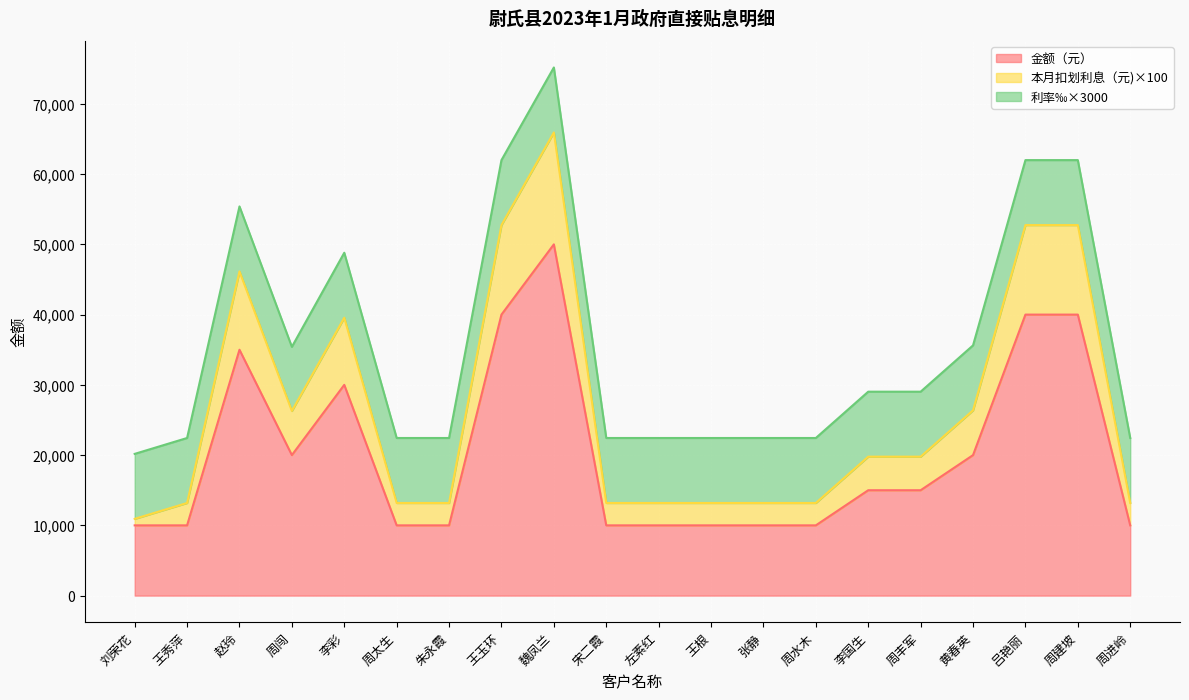

What is the value of the 本月扣划利息（元) point at the 12th from the left?

13186